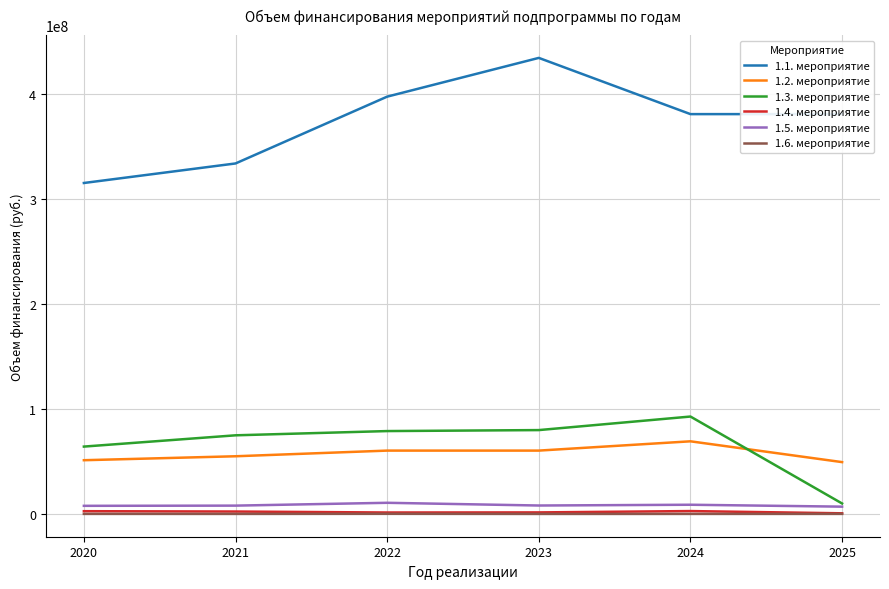

What is the difference between the second highest and minimum values in the 1.6. мероприятие series?

36903.8